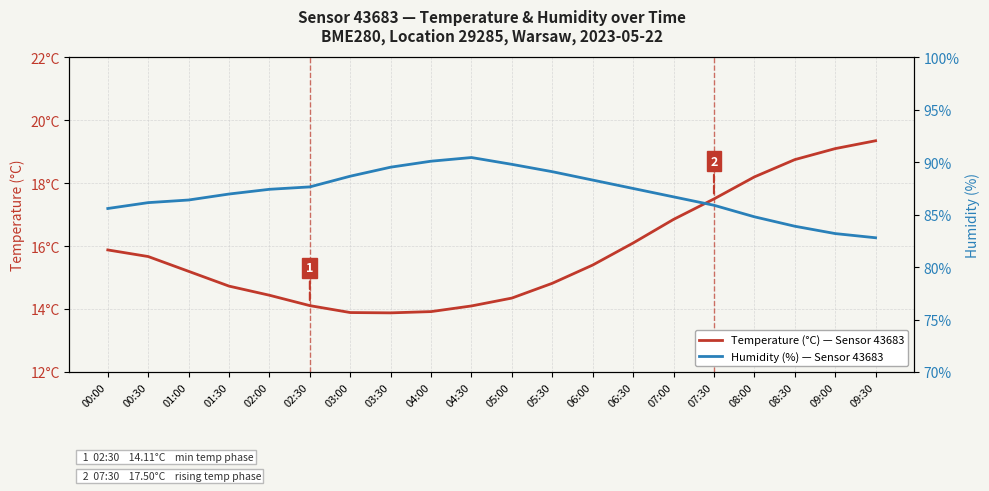

What position from the left is 07:30?

16